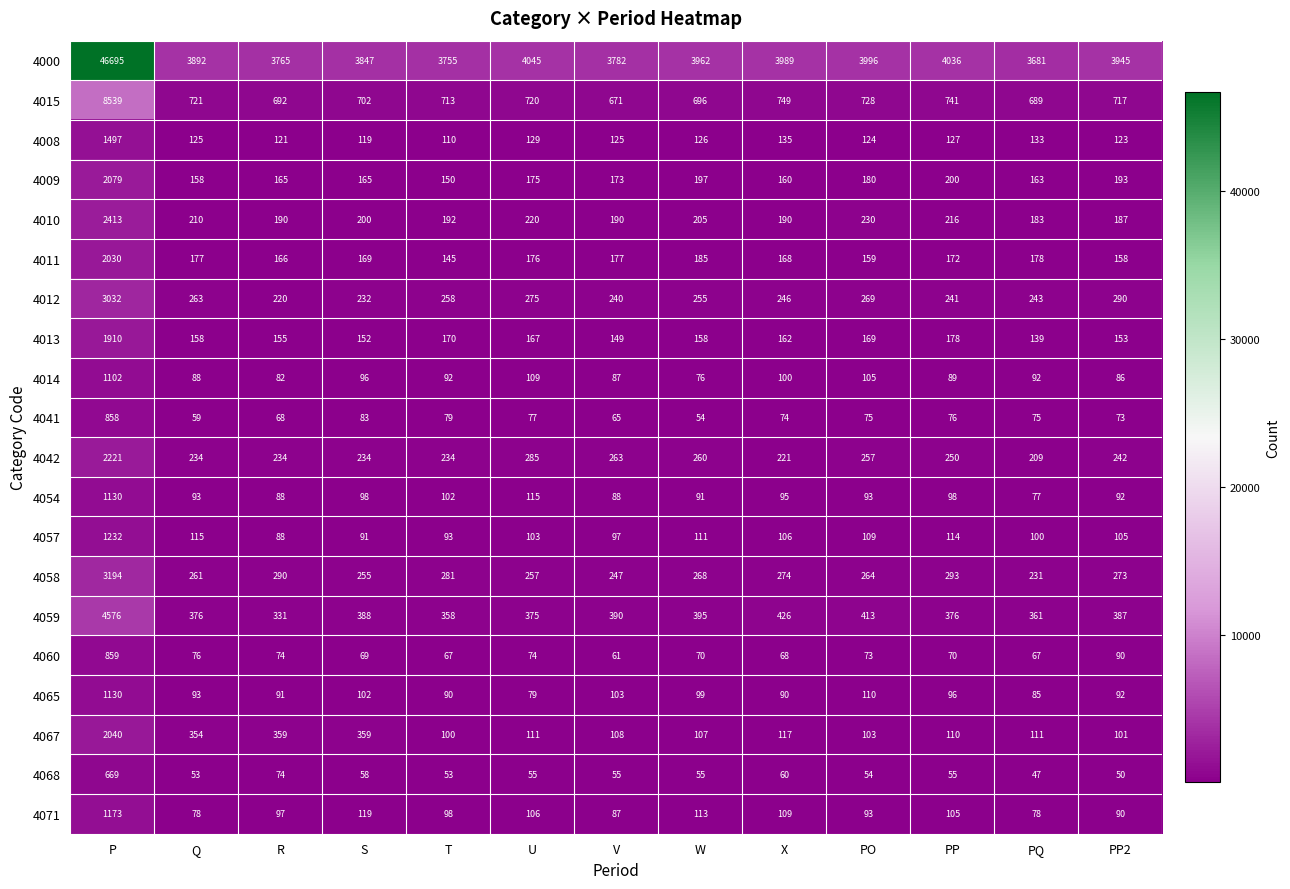

What is the difference between the maximum and minimum values in the 4065 series?

1051